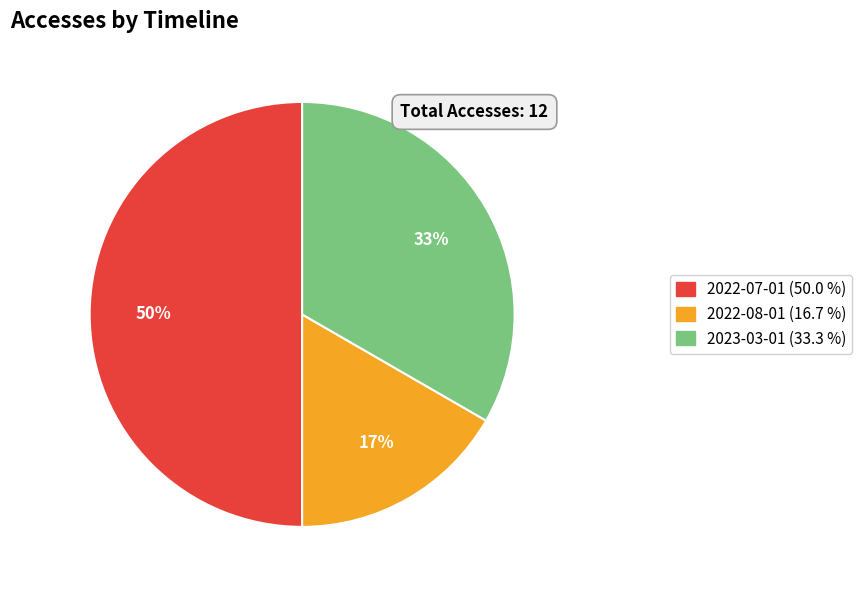

Rank the categories by value from highest to lowest.

2022-07-01, 2023-03-01, 2022-08-01